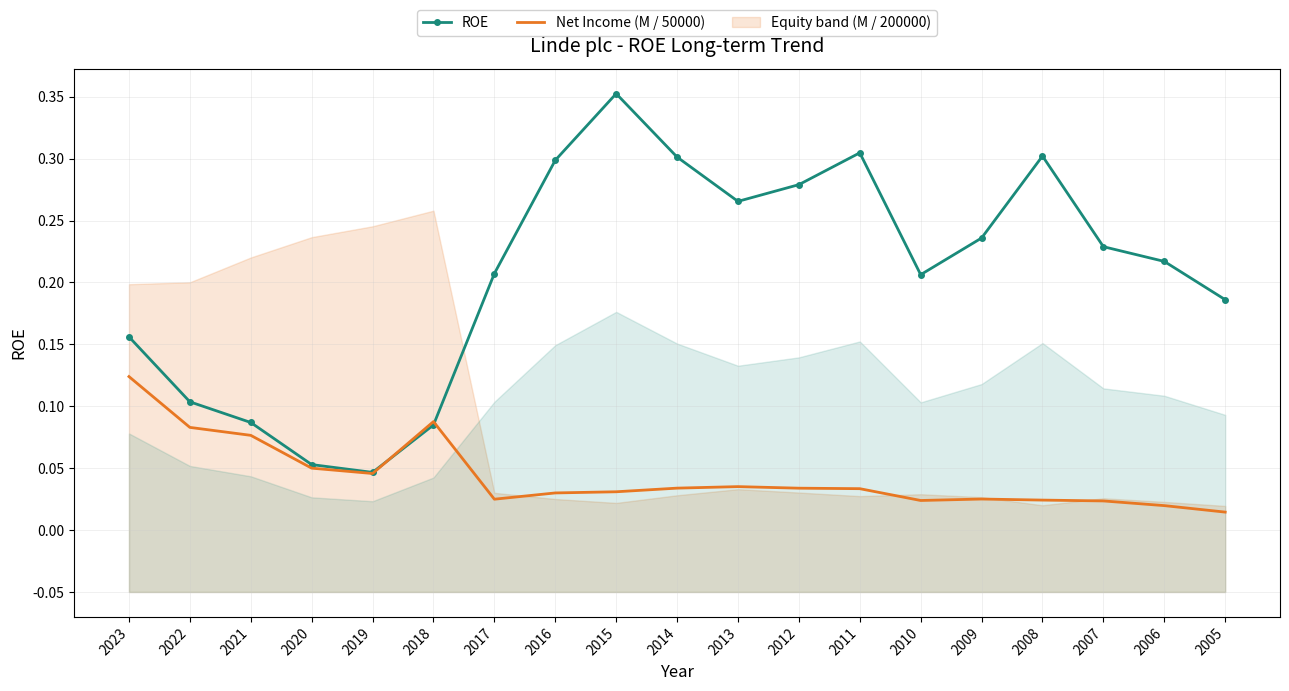

What is the sum of all Net Income (M / 50000) values?

0.8